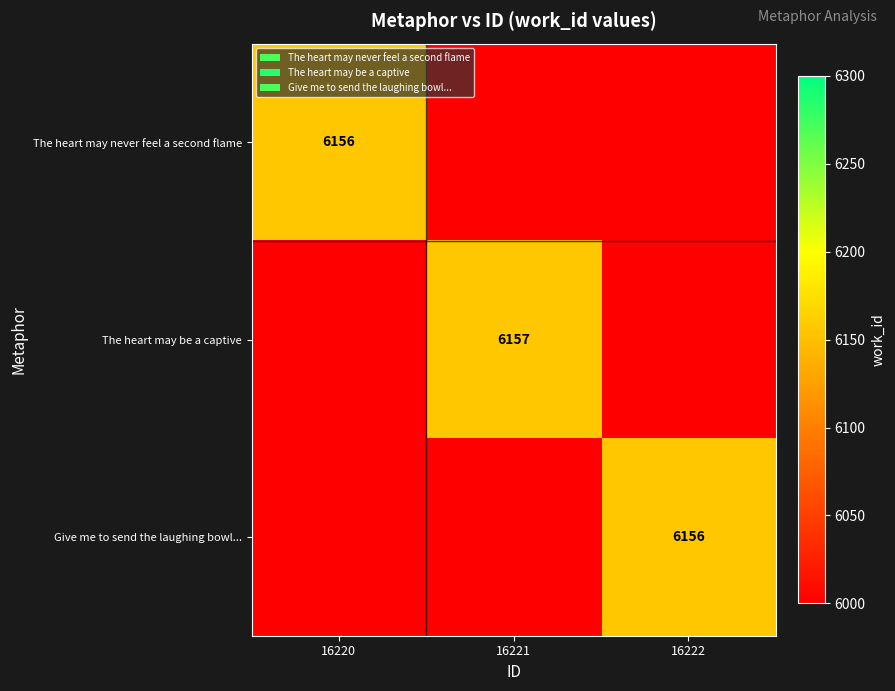

Is the value of Give me to send the laughing bowl... at 16222 greater than the value of The heart may be a captive at 16221?

No